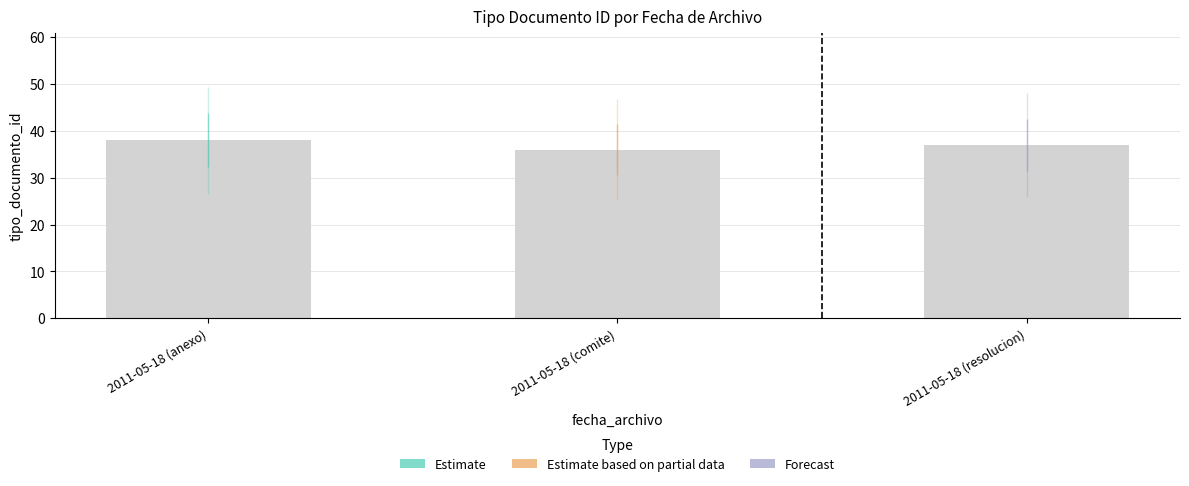

What is the difference between the maximum and minimum values?

2